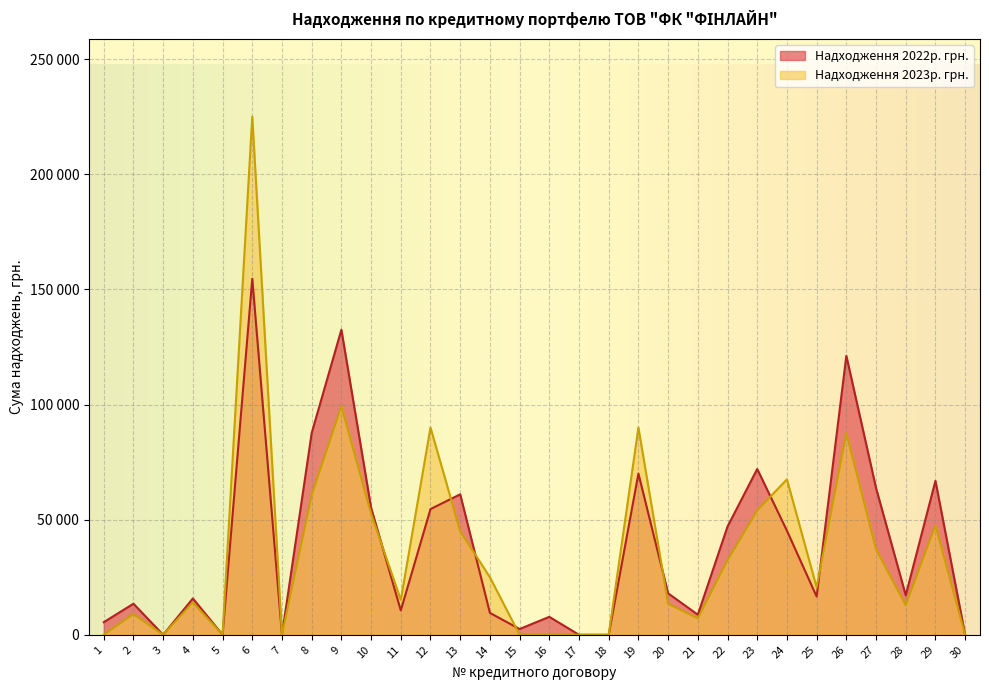

Where is Надходження 2022р. грн. nearest to the value 77300?

23